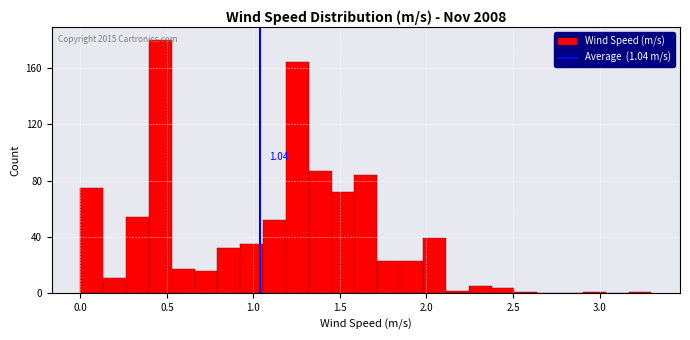

Read against the x-axis, roughly where is the centre of the tallest bar?

0.45